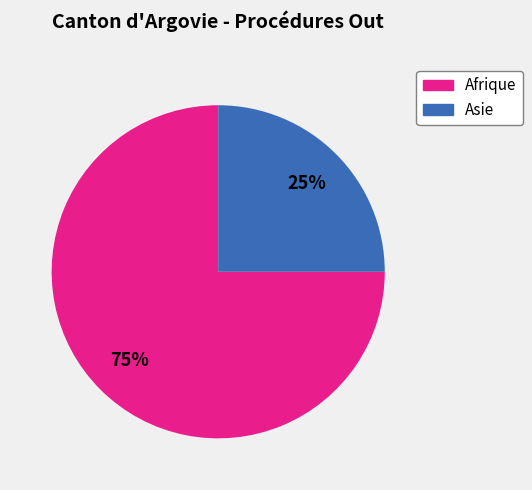

Which has a higher value, Afrique or Asie?

Afrique